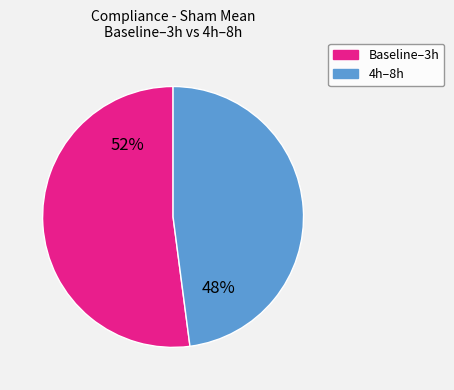

Is there a majority slice in this chart?

Yes